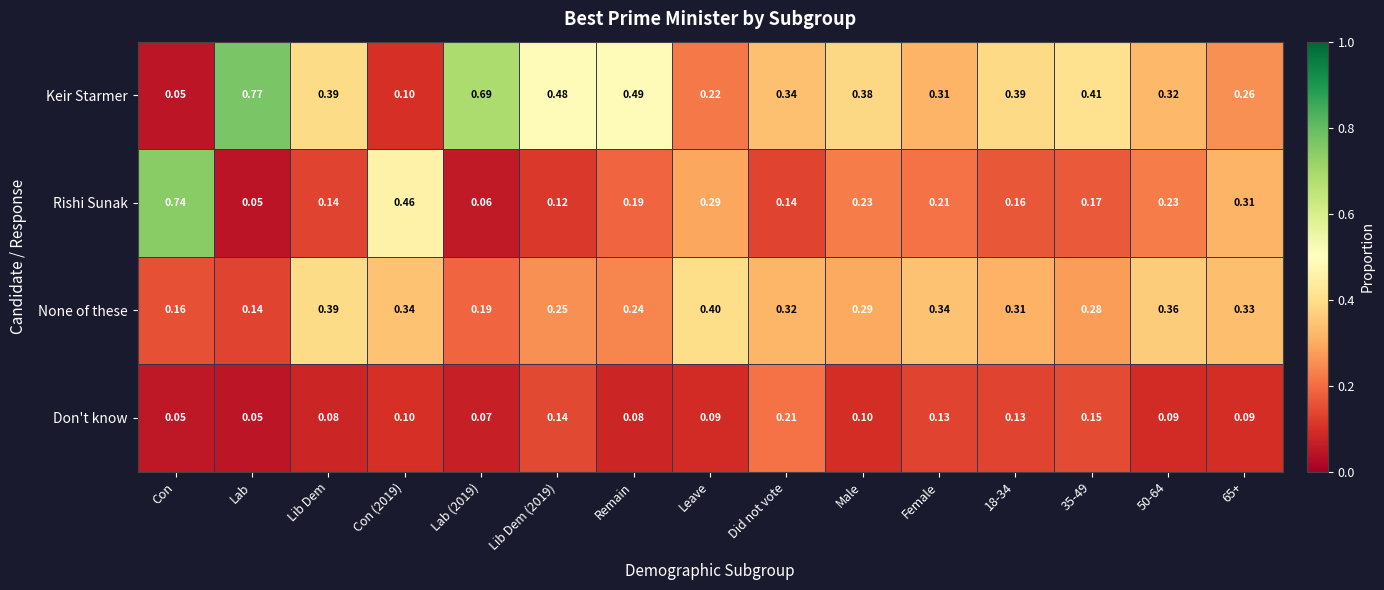

List the series in order of their peak value, lowest first.

Don't know, None of these, Rishi Sunak, Keir Starmer